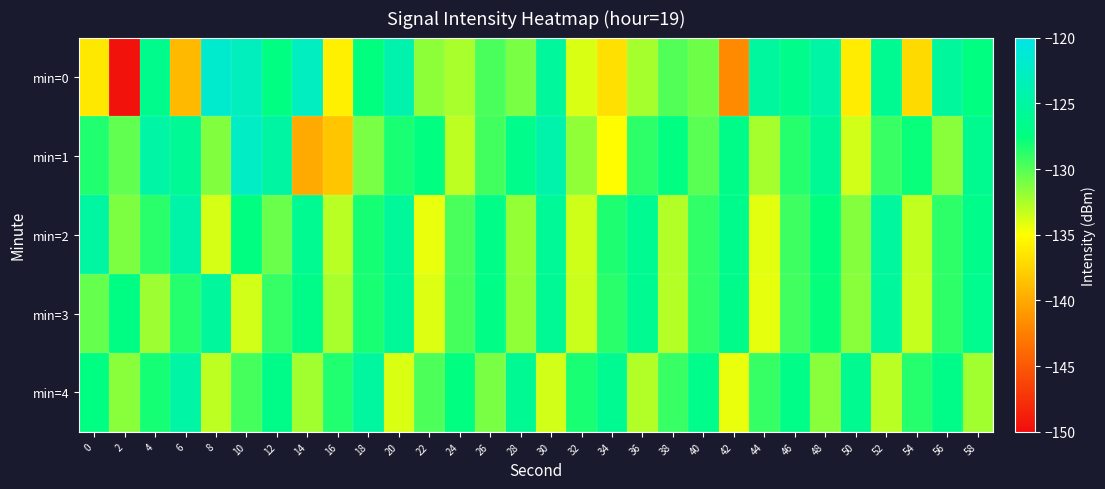

What is the difference between the highest and lowest values at 44?

8.9